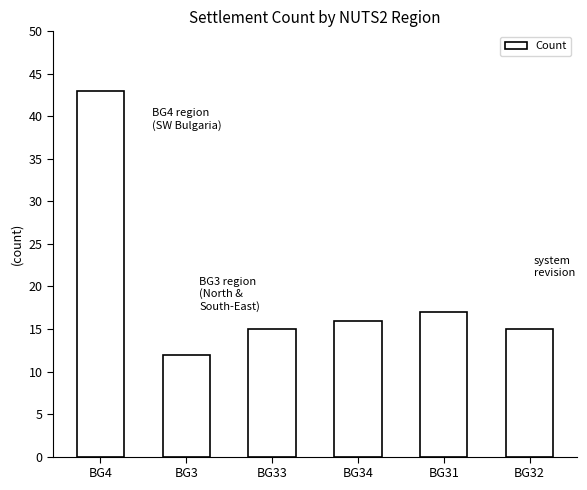

How many data points does each series have?

6